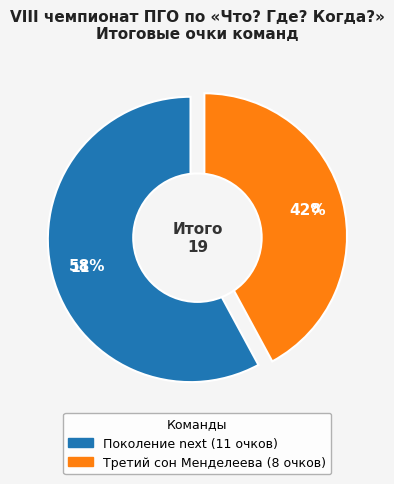

Does Поколение next represent more than half of the total?

Yes